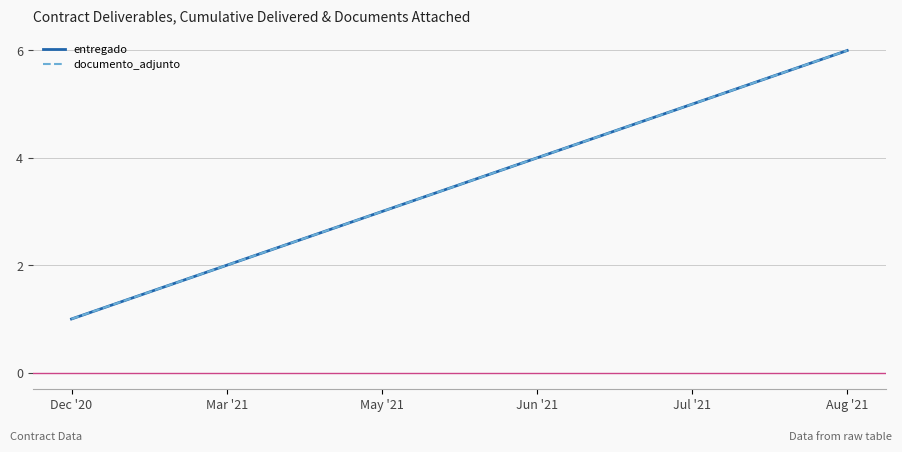

Does the chart have visible grid lines?

Yes